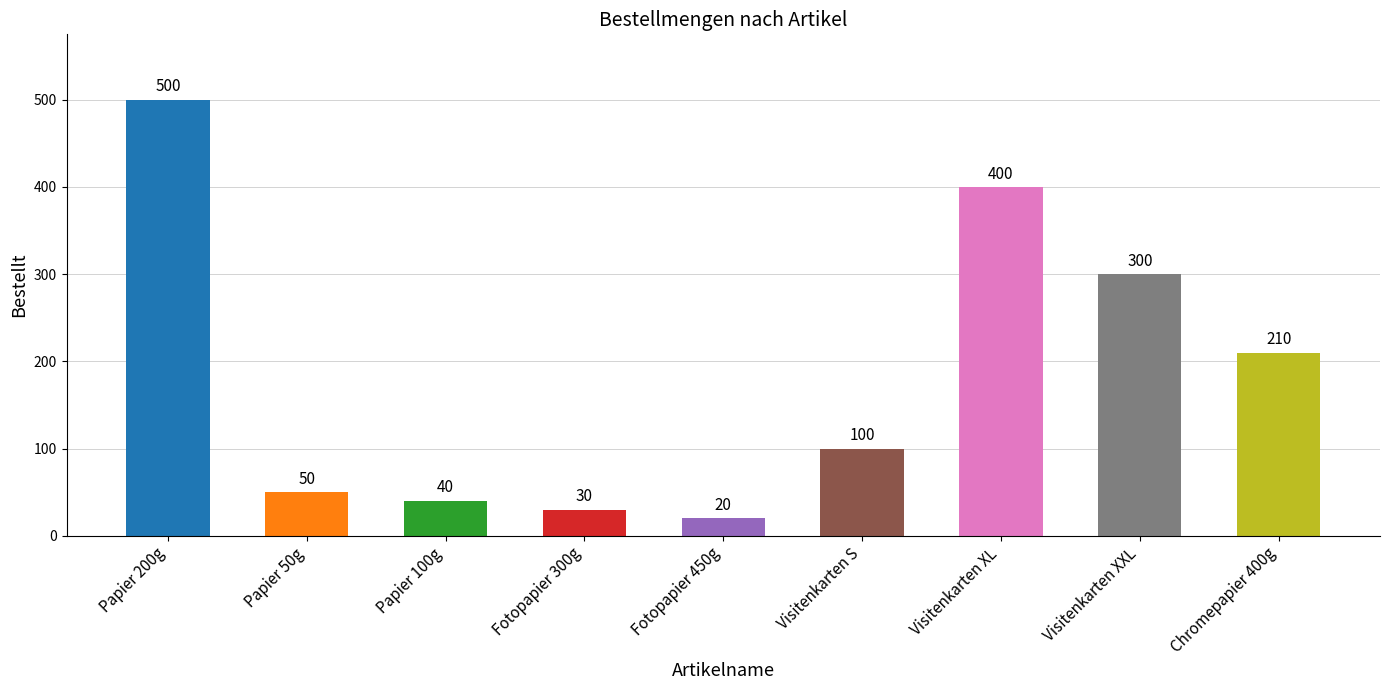

What is the label of the 7th bar from the right?

Papier 100g